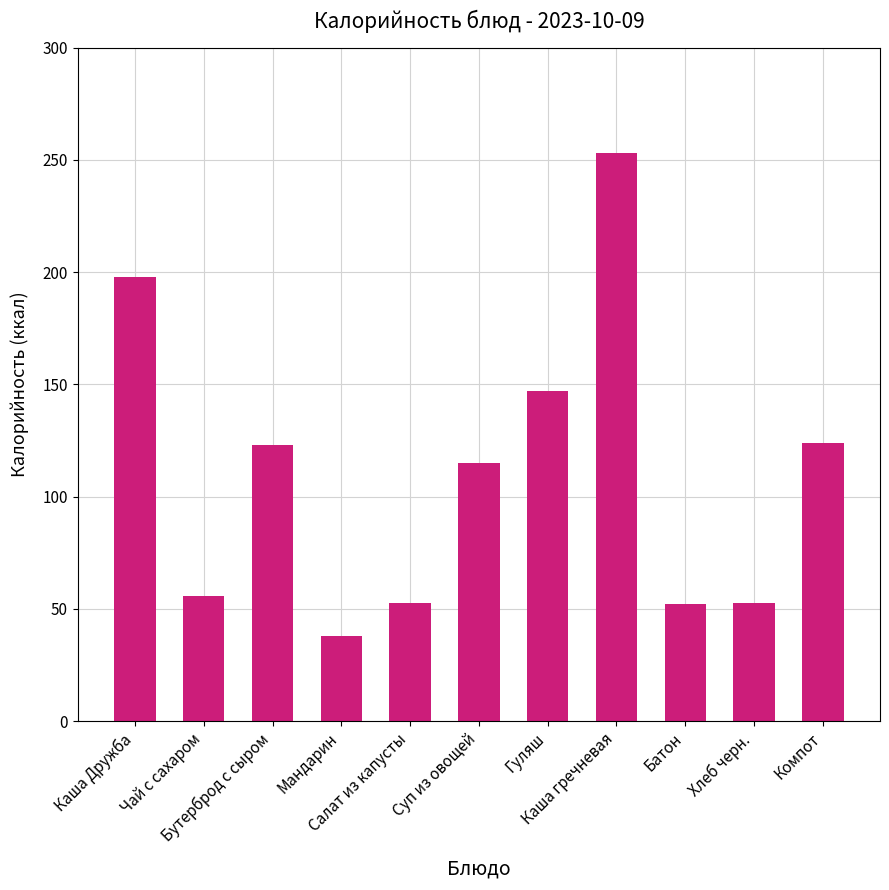

The chart shows a value of 124.0 at Компот. True or false?

True